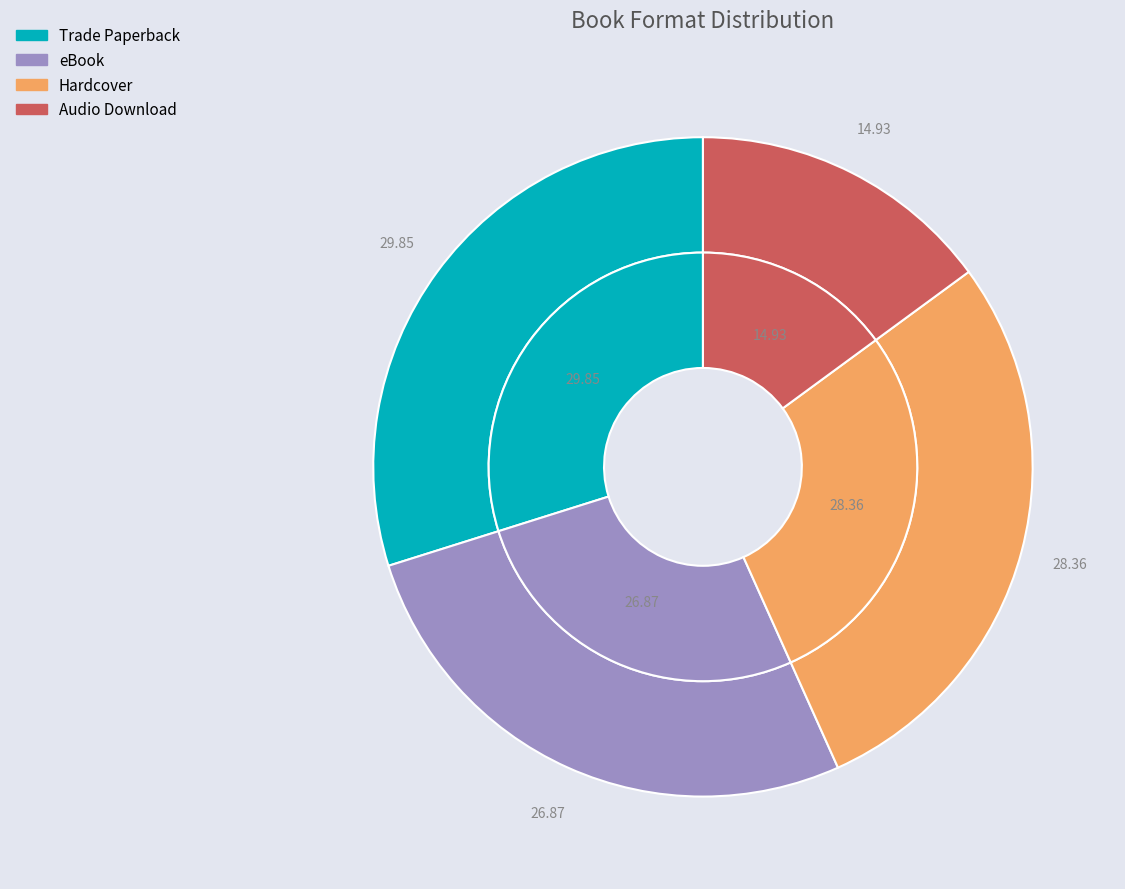

Which slice is the smallest?

Audio Download